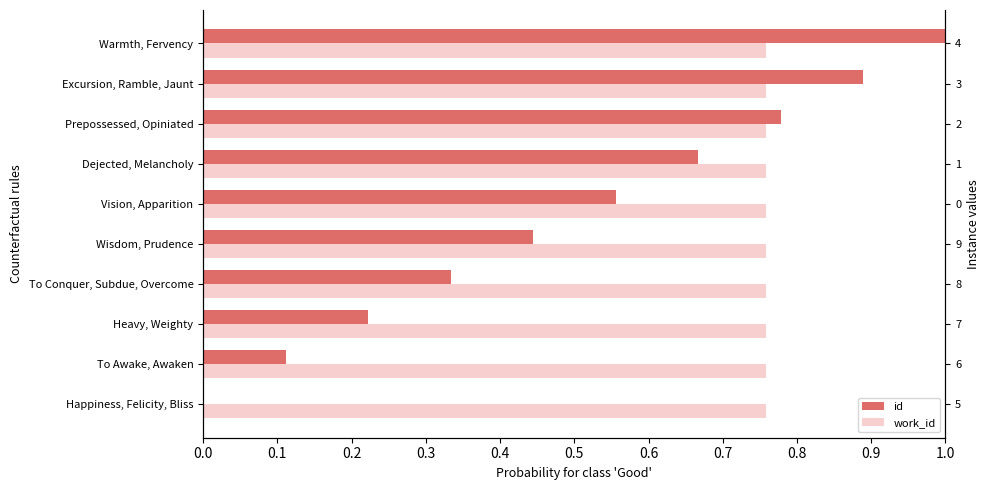

True or false: id has a value of 0.4 at Wisdom, Prudence.

True